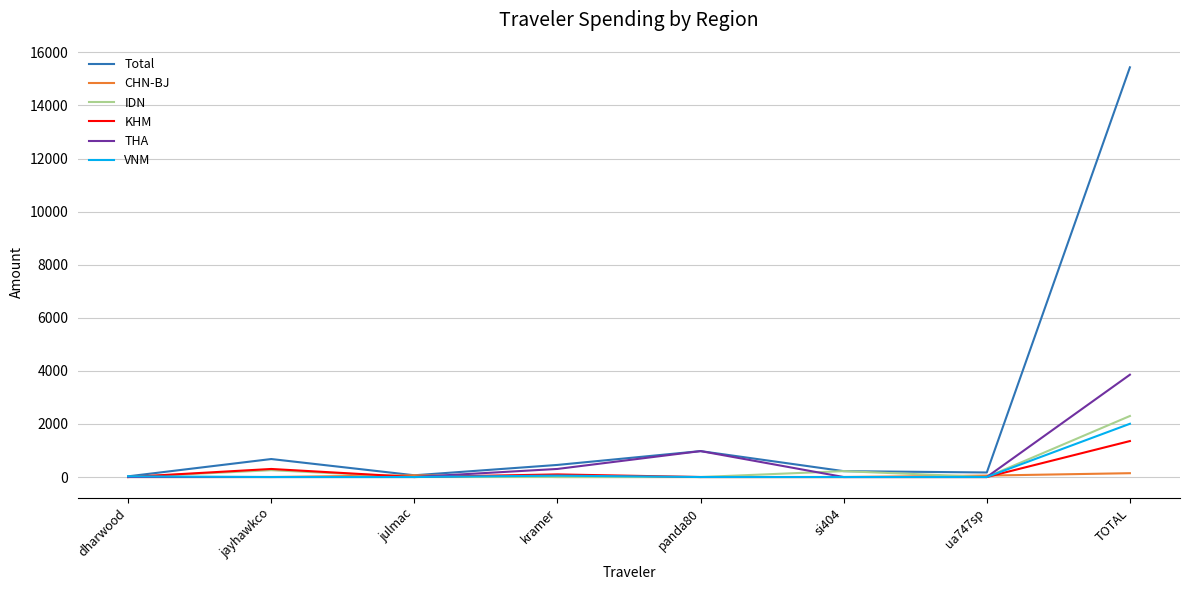

True or false: CHN-BJ has a value of 0.0 at si404.

True